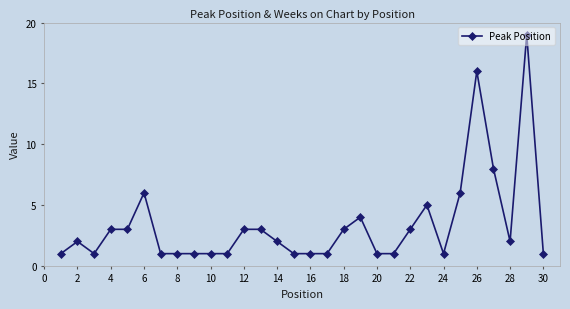

What is the value of the 27th point from the left?

8